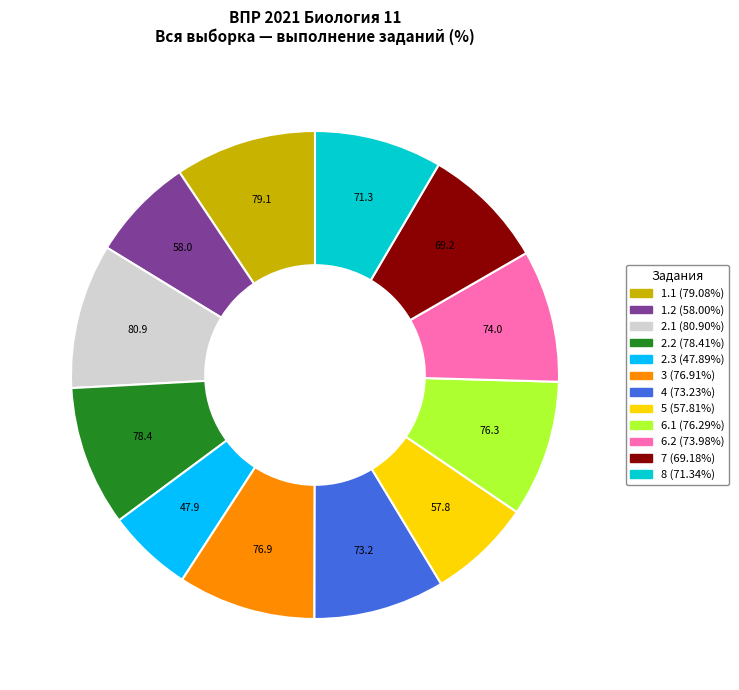

The 5 slice represents 16% of the pie. True or false?

False